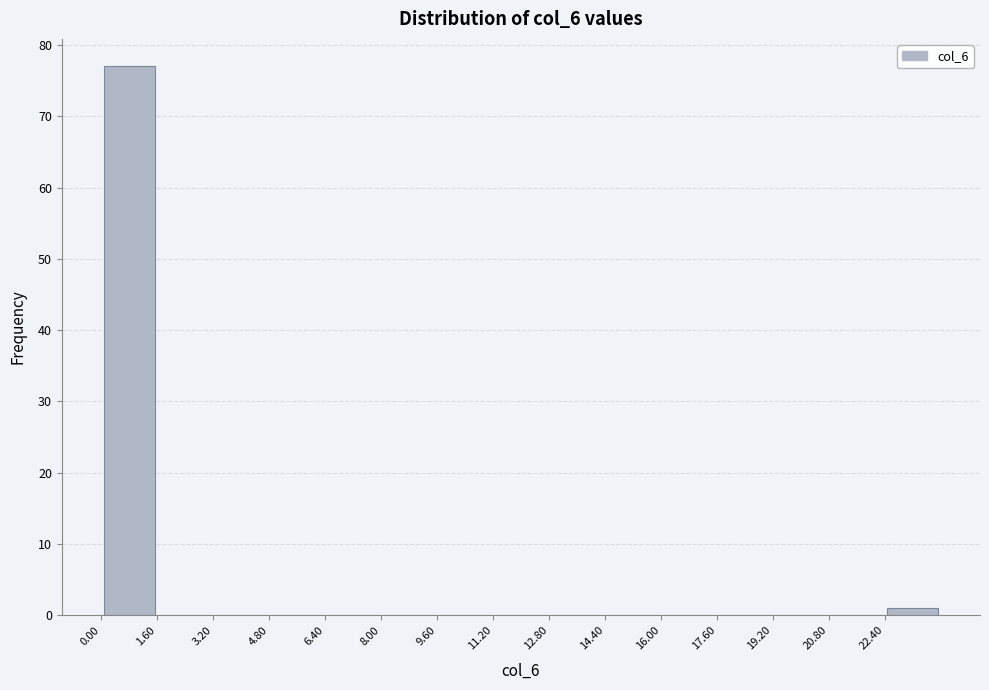

Reading left to right, transcribe this chart: for each bar, give the range it covers on the x-axis and its height. The values are not printed on the chart, so give them approximately, as read against the axis.

0.0 to 1.6: 77
1.6 to 3.2: 0
3.2 to 4.8: 0
4.8 to 6.4: 0
6.4 to 8.0: 0
8.0 to 9.6: 0
9.6 to 11.2: 0
11.2 to 12.8: 0
12.8 to 14.4: 0
14.4 to 16.0: 0
16.0 to 17.6: 0
17.6 to 19.2: 0
19.2 to 20.8: 0
20.8 to 22.4: 0
22.4 to 24.0: 1